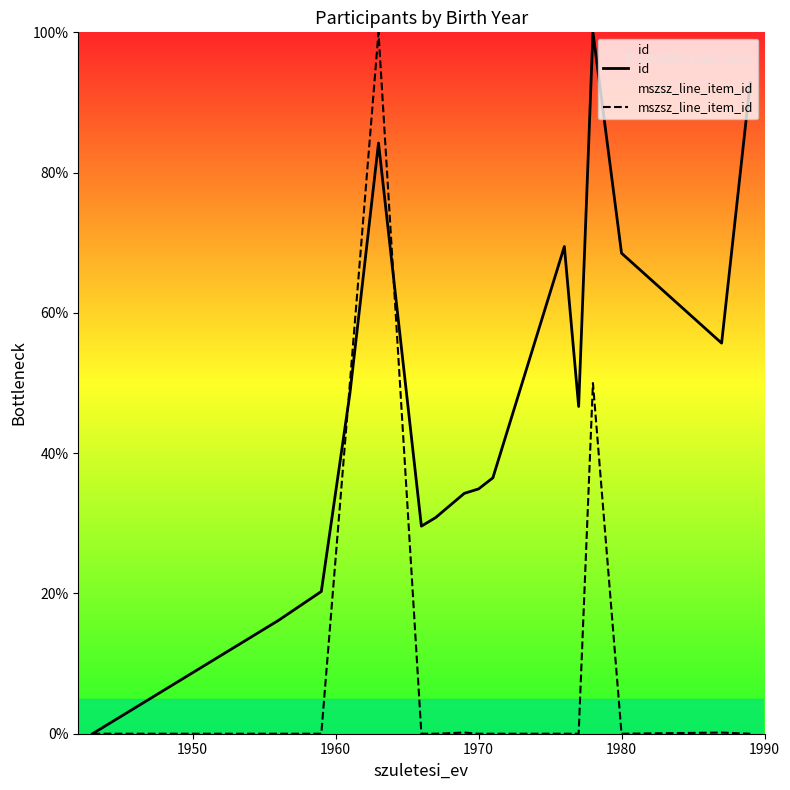

List the series in order of their overall mean, lowest first.

mszsz_line_item_id, id